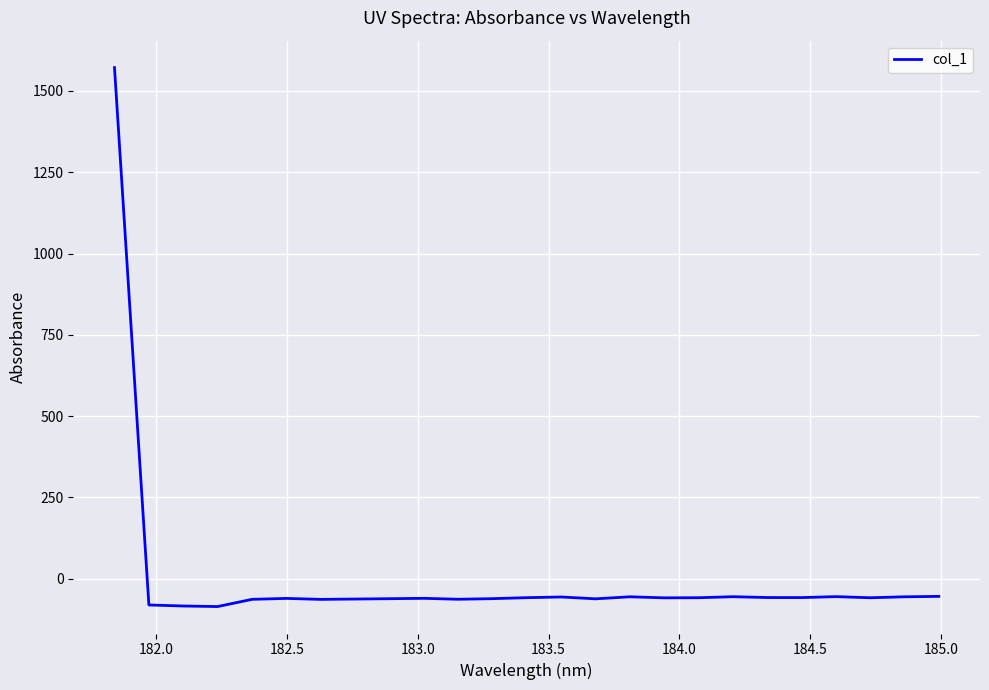

What is the maximum value shown in the chart?

1571.8